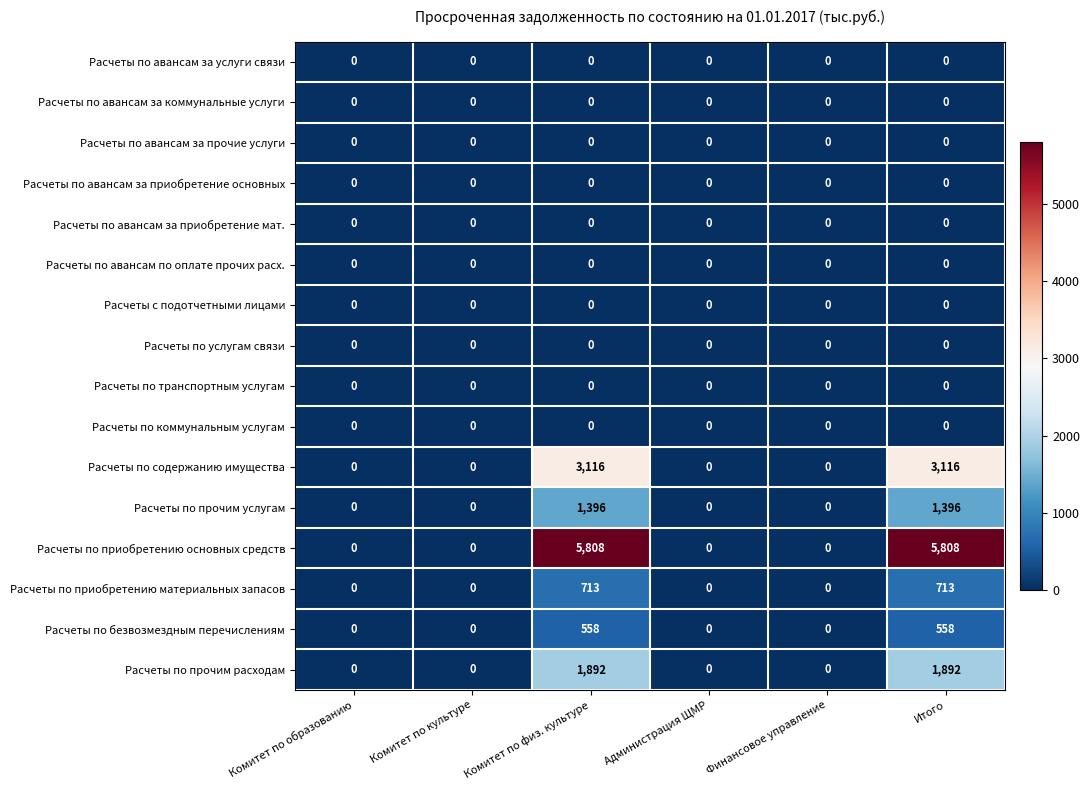

What is the difference between the second highest and second lowest values in the Расчеты по приобретению основных средств series?

5808